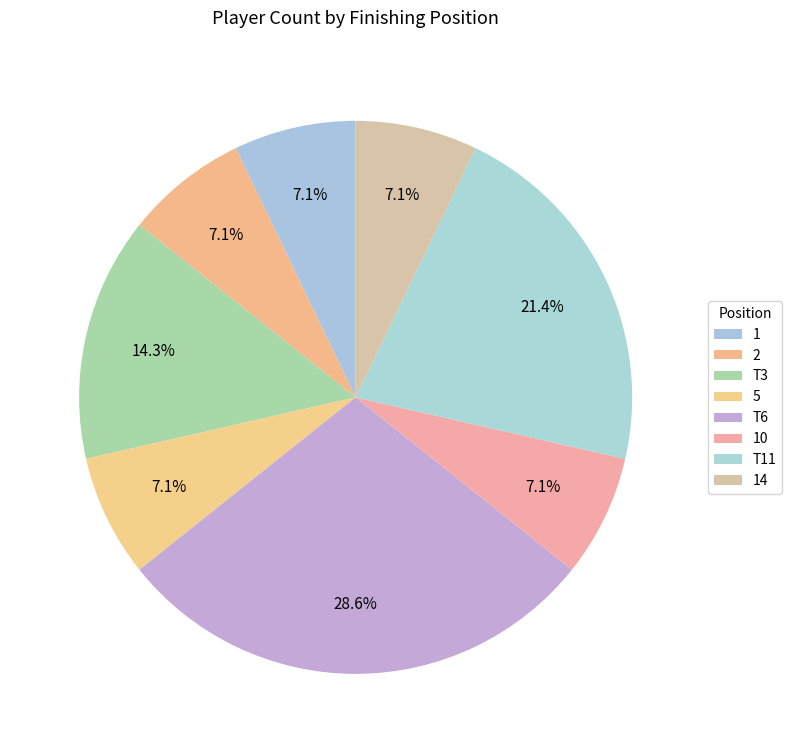

Is it true that 14 is 7% of the pie?

True